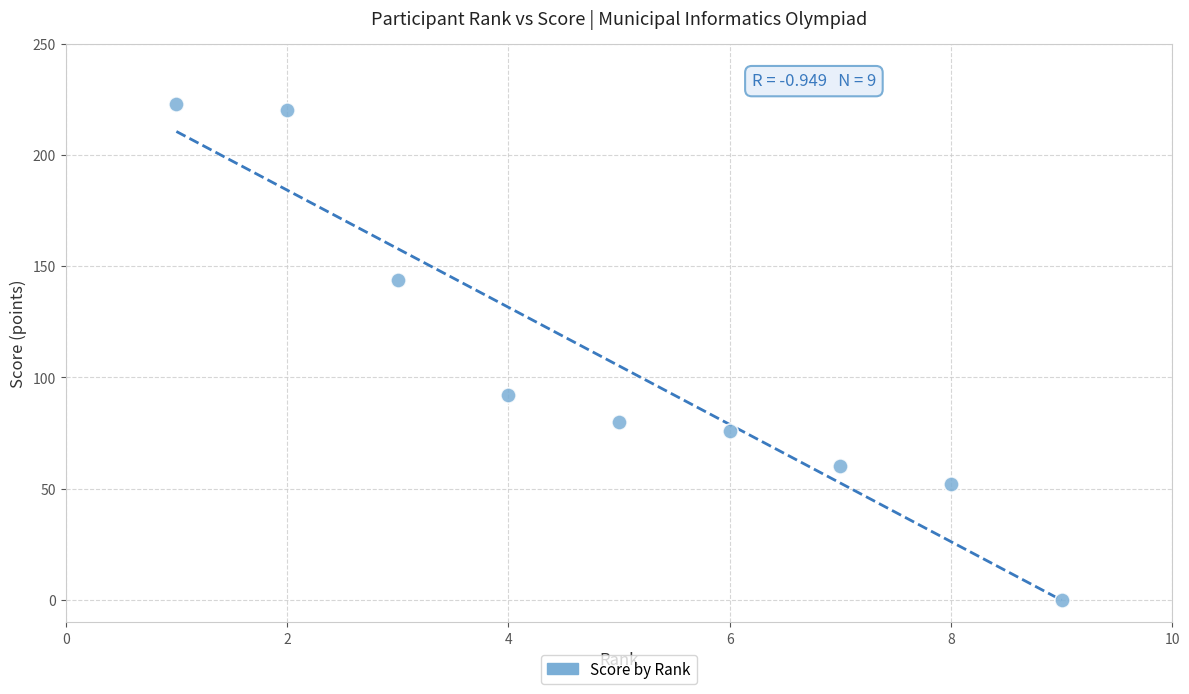

What Y value in the scatter plot is closest to 111?

92